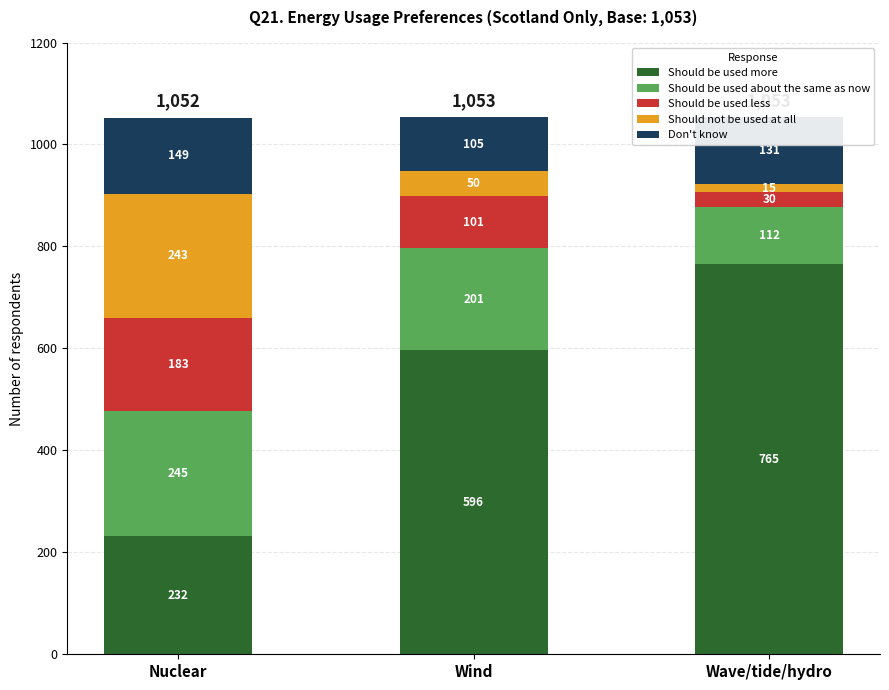

Is it true that Should be used more equals 370 at Nuclear?

False